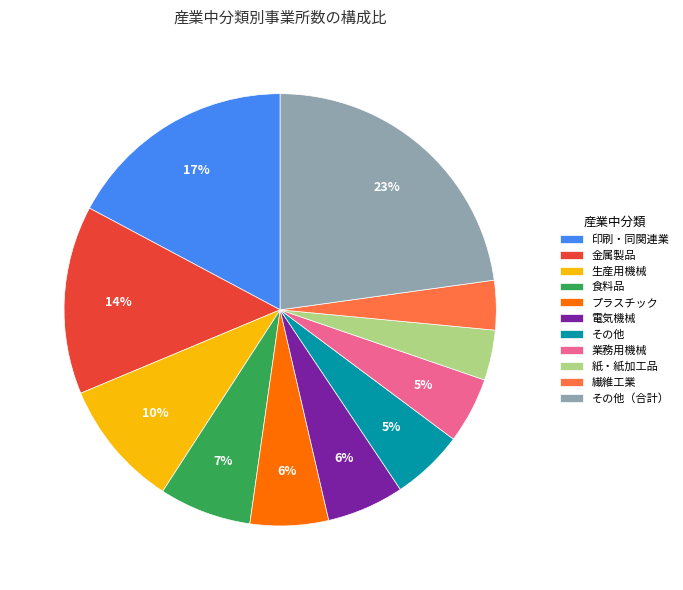

To the nearest percent, what portion does 電気機械 represent?

6%